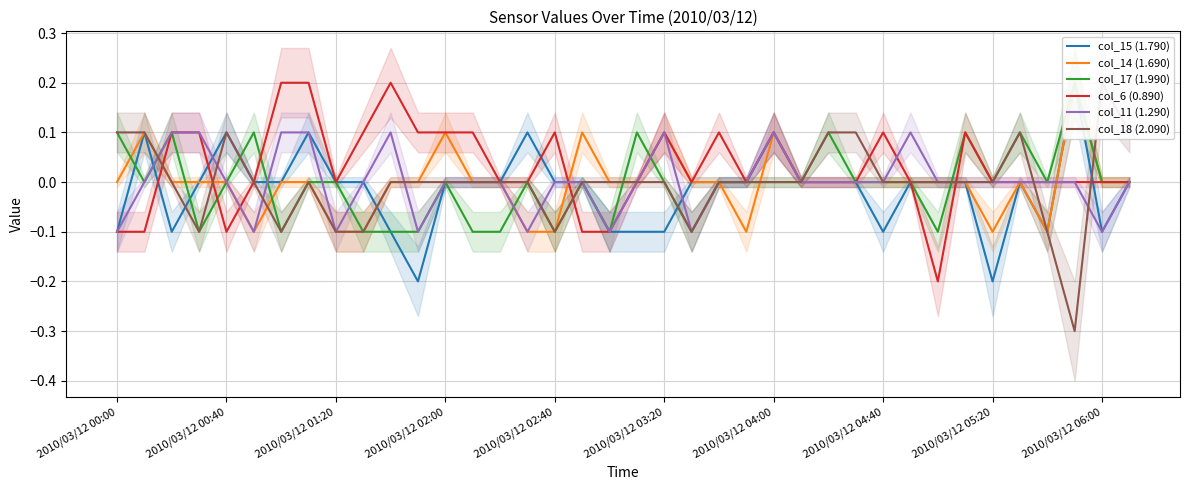

How many interior local valleys does the col_14 (1.690) series have?

4